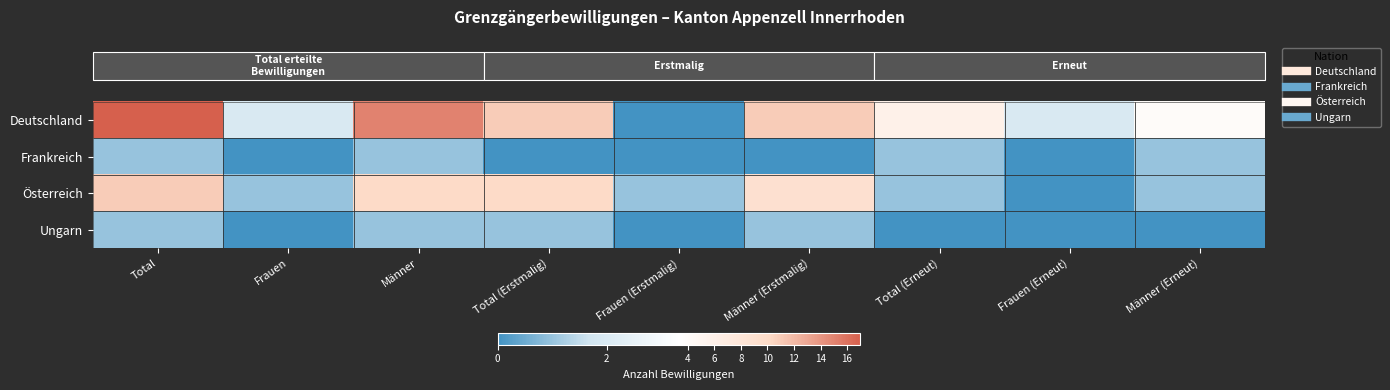

At how many categories does at least one series exceed 2?

6